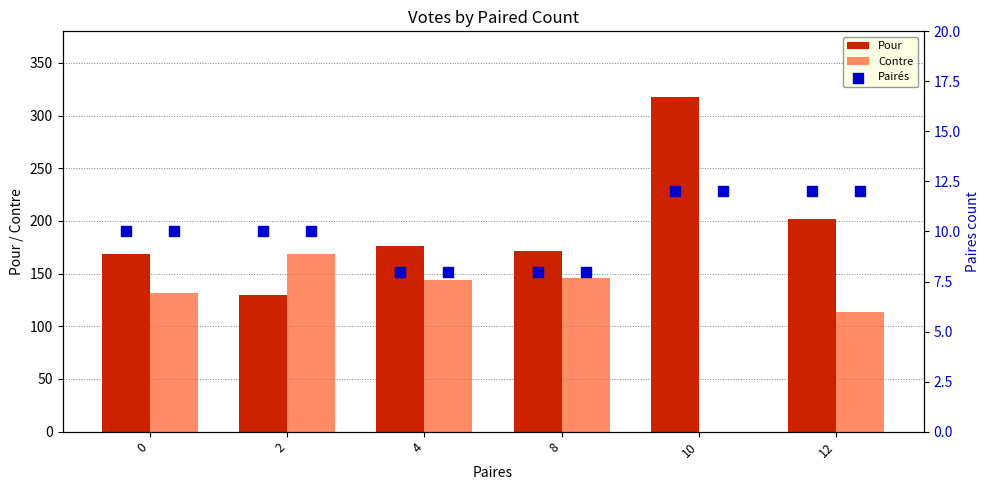

Which series contains the highest Y value?

Pour